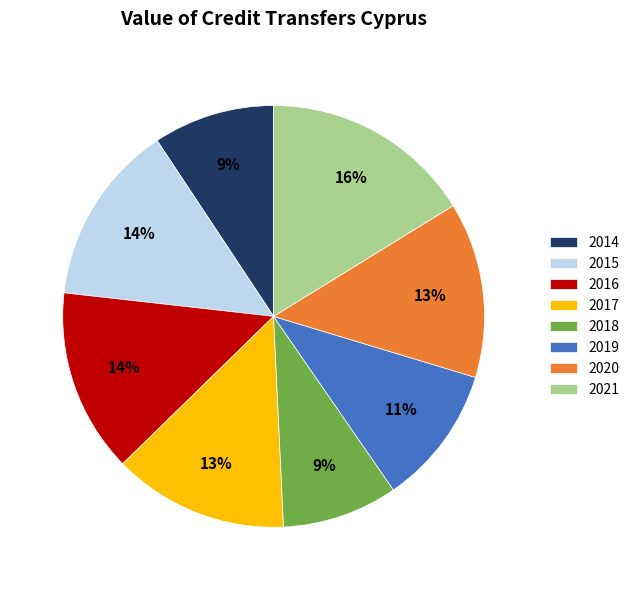

Is it true that 2017 is 23% of the pie?

False